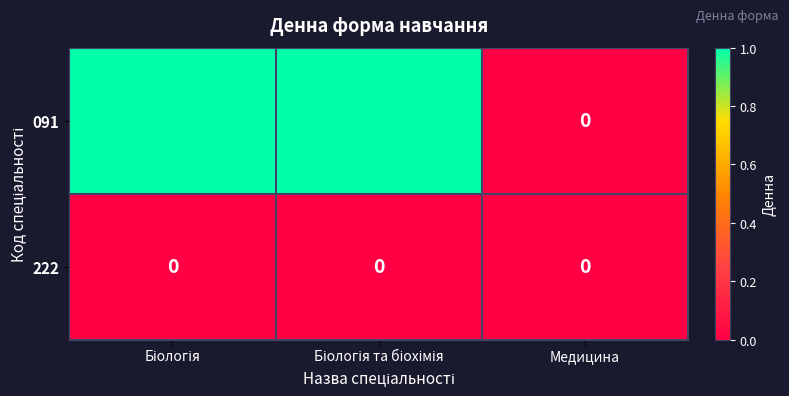

Which series has the widest spread of values?

091